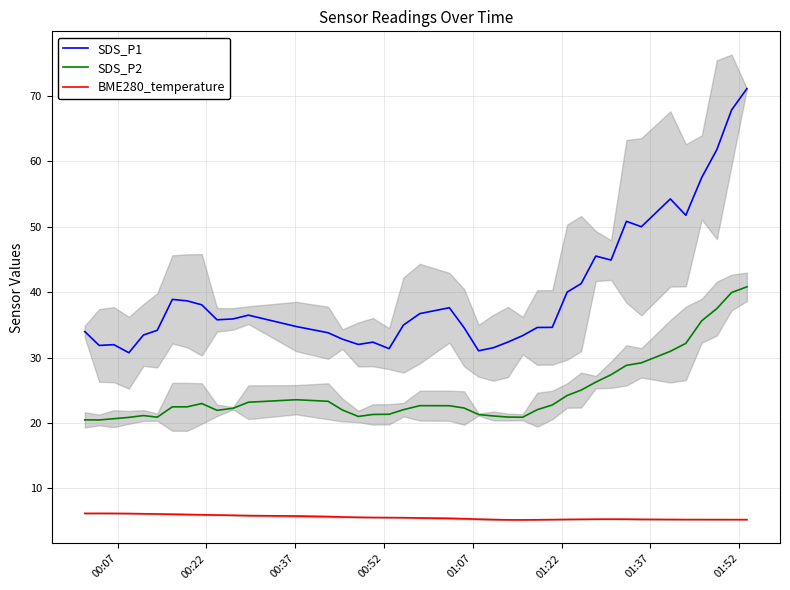

What is the value of the BME280_temperature point at the 18th from the left?

5.5